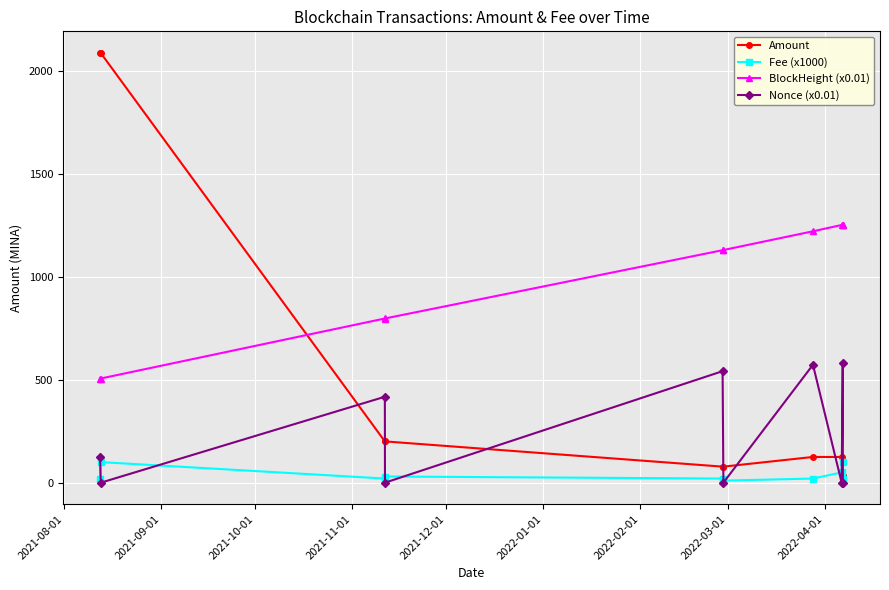

Does the chart have visible grid lines?

Yes